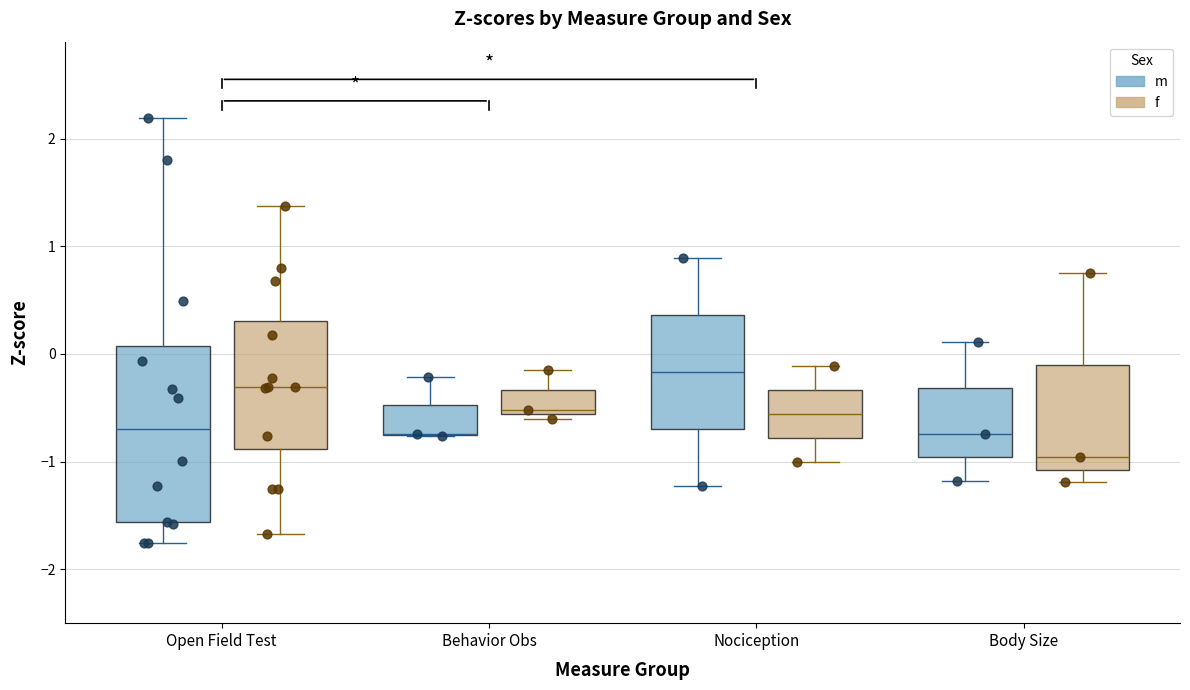

Reading left to right, read every box against the y-axis: the position of its median line, the range the box covers, and the ends of its whiskers. The values are not printed on the chart, so give them approximately, as read against the axis.

Open Field Test (m): median -0.7, box -1.6 to 0.1, whiskers -1.8 to 2.2
Open Field Test (f): median -0.3, box -0.9 to 0.3, whiskers -1.7 to 1.4
Behavior Obs (m): median -0.7 (drawn on the box's lower edge), box -0.7 to -0.5, whiskers -0.8 to -0.2
Behavior Obs (f): median -0.5, box -0.6 to -0.3, whiskers -0.6 (just below the box's lower edge) to -0.1
Nociception (m): median -0.2, box -0.7 to 0.4, whiskers -1.2 to 0.9
Nociception (f): median -0.6, box -0.8 to -0.3, whiskers -1.0 to -0.1
Body Size (m): median -0.7, box -1.0 to -0.3, whiskers -1.2 to 0.1
Body Size (f): median -1.0, box -1.1 to -0.1, whiskers -1.2 to 0.8